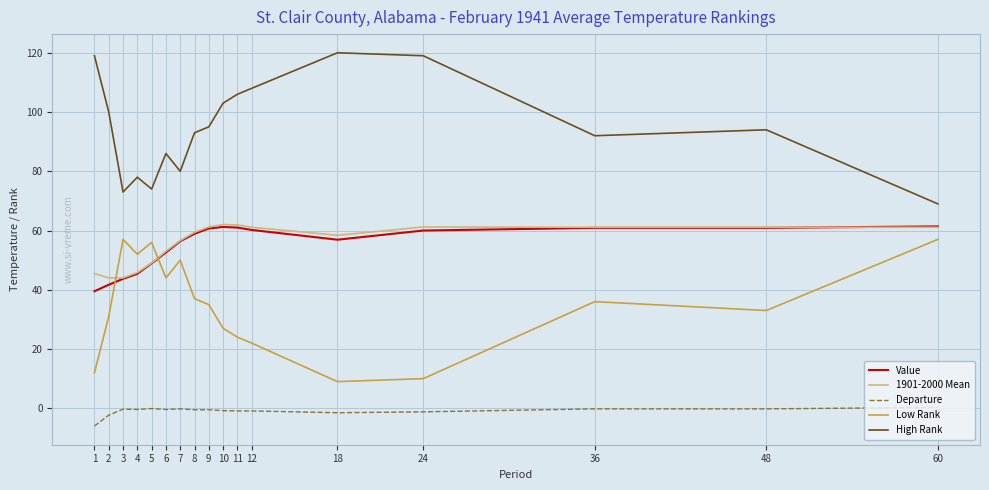

At how many categories does at least one series exceed 82?

12